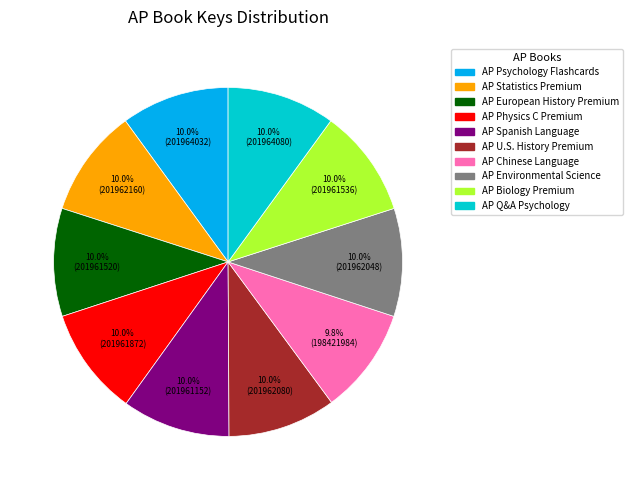

Is there any slice that represents more than half of the pie?

No